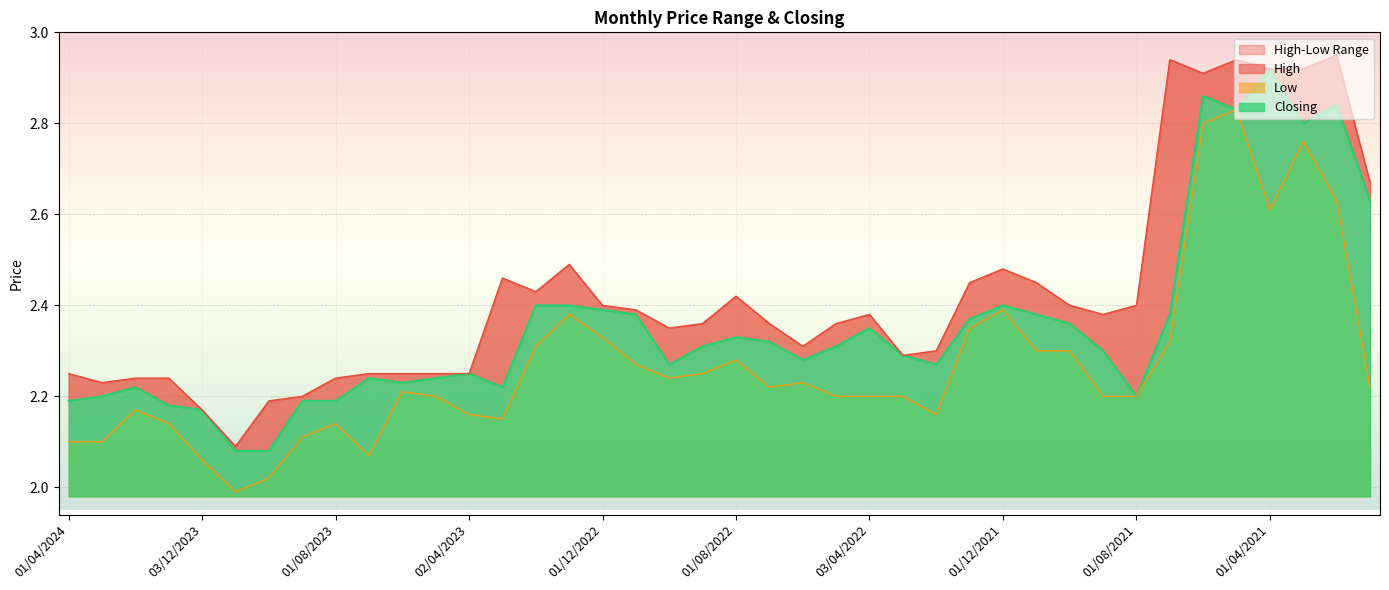

How many interior local peaks does the Low series have?

9